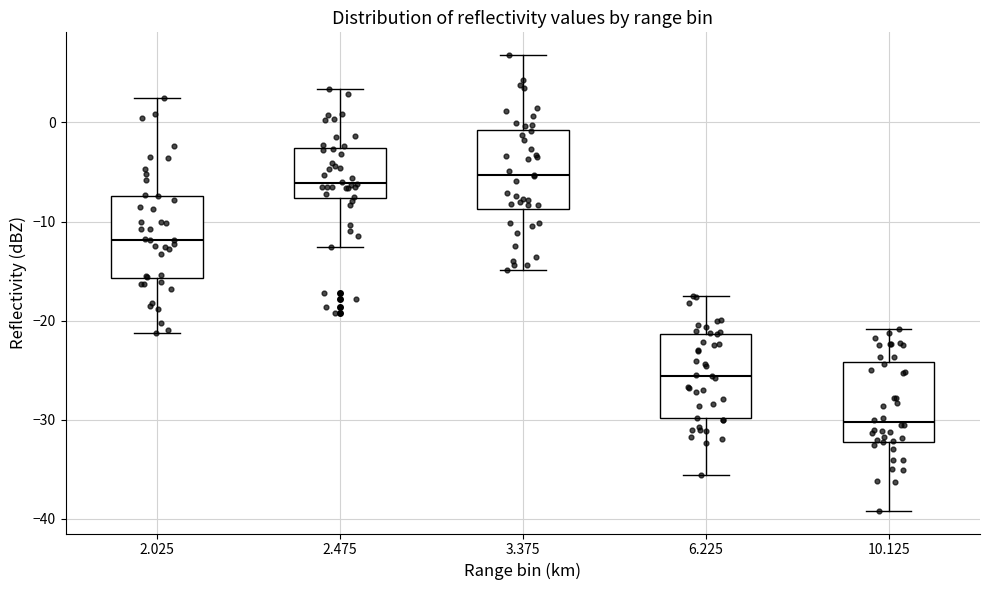

Reading left to right, read every box against the y-axis: the position of its median line, the range the box covers, and the ends of its whiskers. The values are not printed on the chart, so give them approximately, as read against the axis.

2.025: median -12, box -16 to -7, whiskers -21 to 3
2.475: median -6, box -8 to -3, whiskers -13 to 3
3.375: median -5, box -9 to -1, whiskers -15 to 7
6.225: median -26, box -30 to -21, whiskers -36 to -17
10.125: median -30, box -32 to -24, whiskers -39 to -21